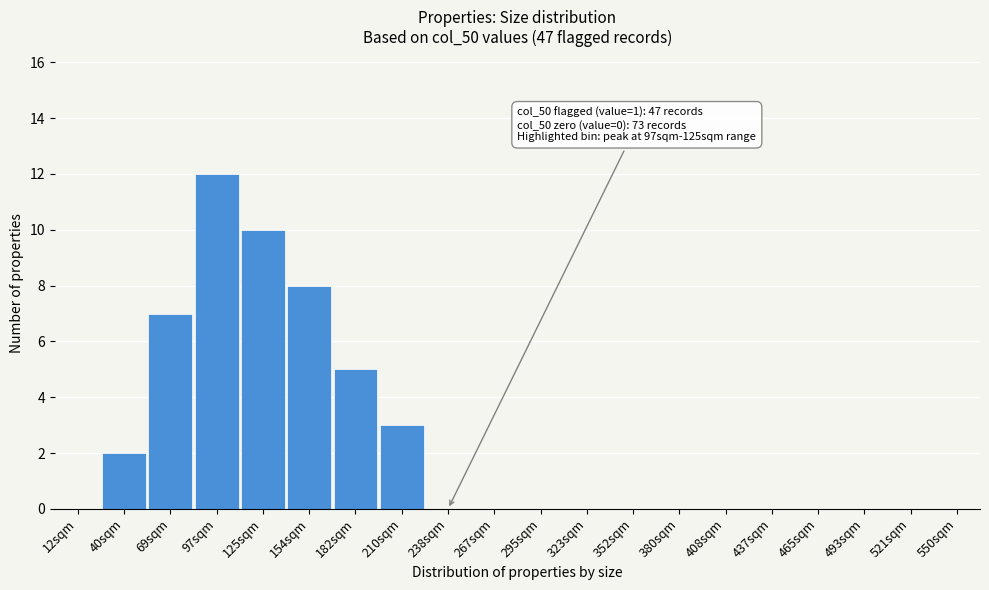

Reading left to right, list all the values displayed in this chart.

12sqm=0	40sqm=2	69sqm=7	97sqm=12	125sqm=10	154sqm=8	182sqm=5	210sqm=3	238sqm=0	267sqm=0	295sqm=0	323sqm=0	352sqm=0	380sqm=0	408sqm=0	437sqm=0	465sqm=0	493sqm=0	521sqm=0	550sqm=0